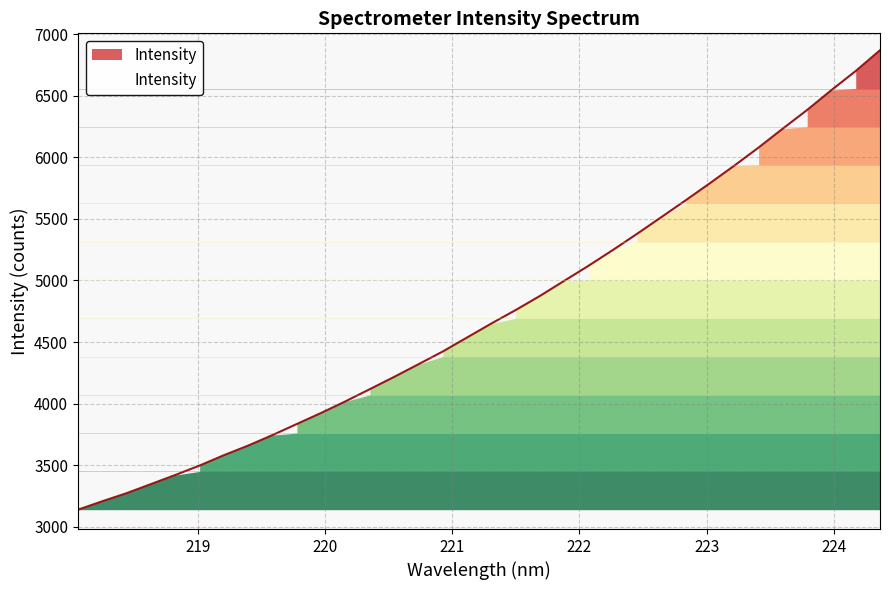

What is the difference between the maximum and minimum values?

3729.5